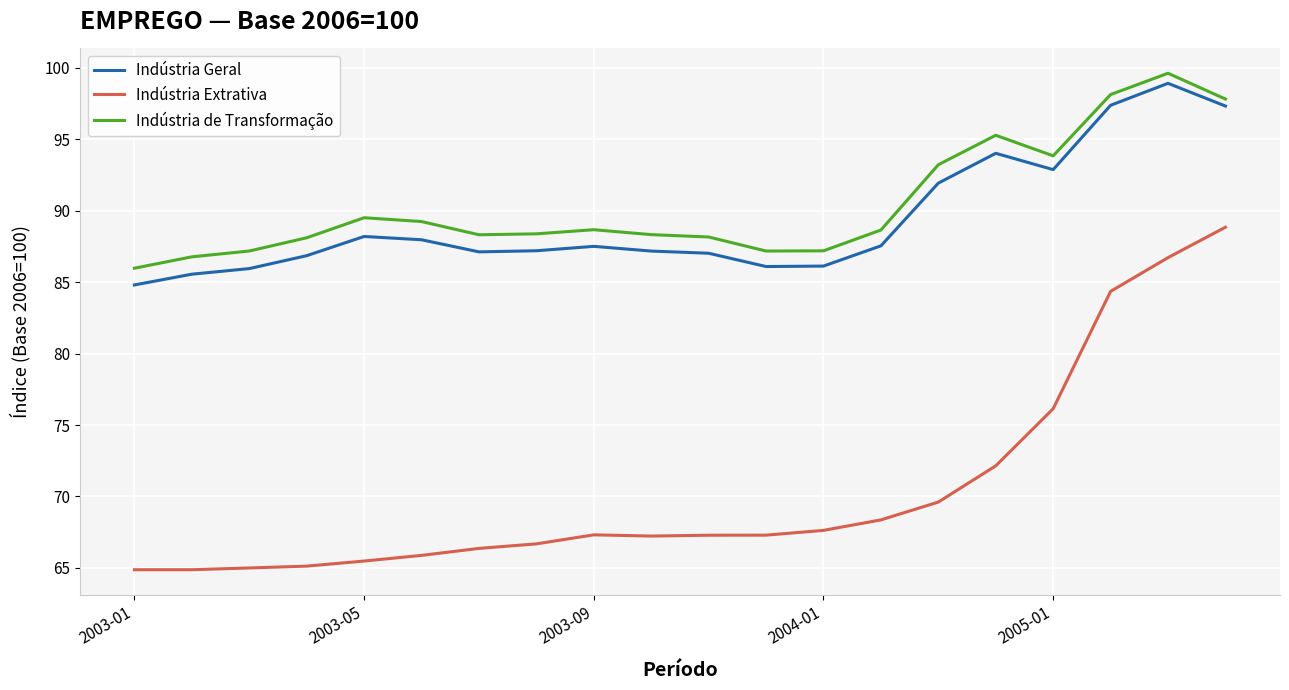

What is the highest value of the Indústria Extrativa series?

88.8